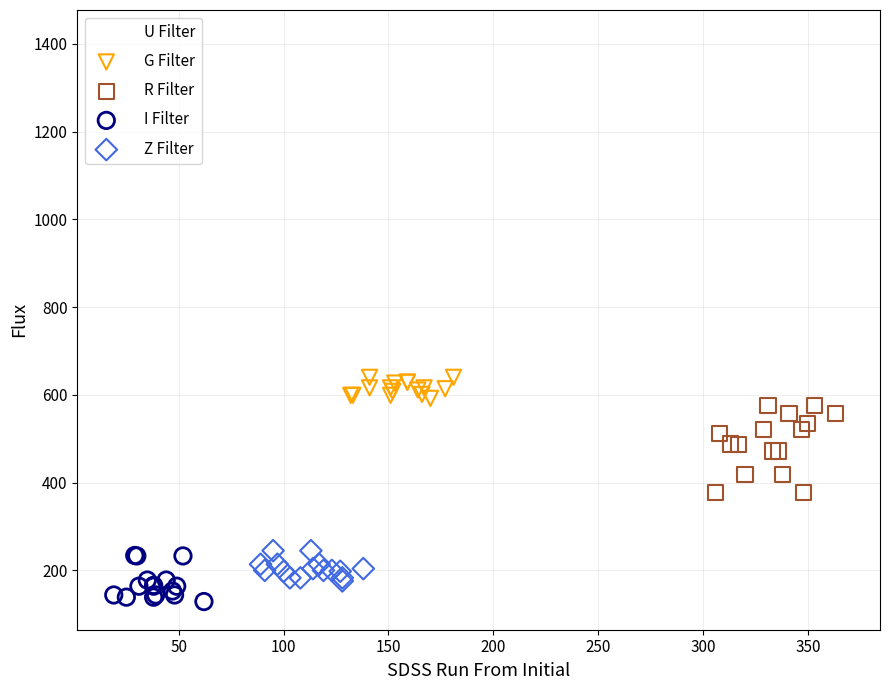

Which series has the largest Y range (max minus min)?

U Filter